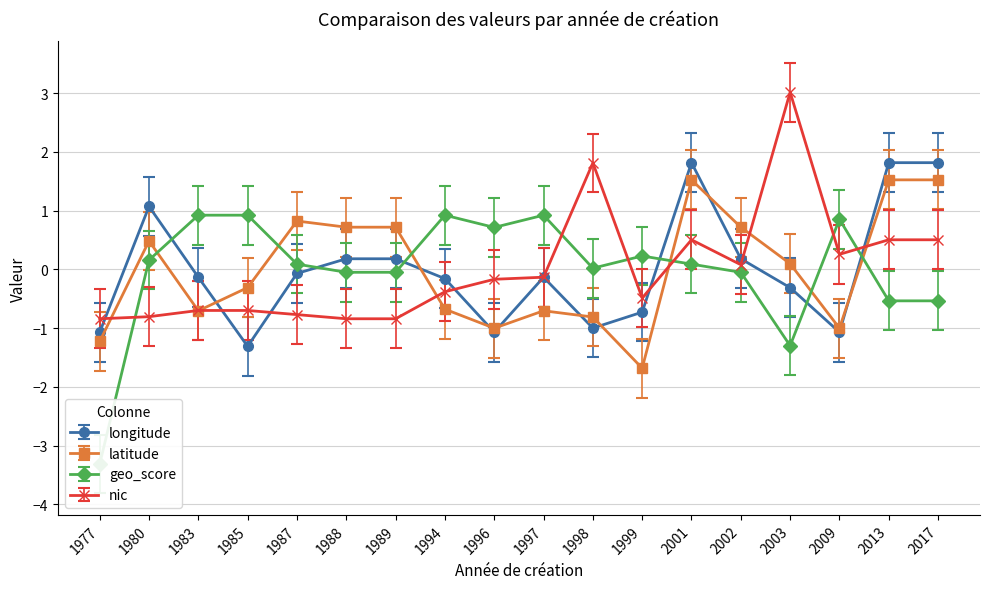

What is the value of the latitude point at the 12th from the left?

-1.7